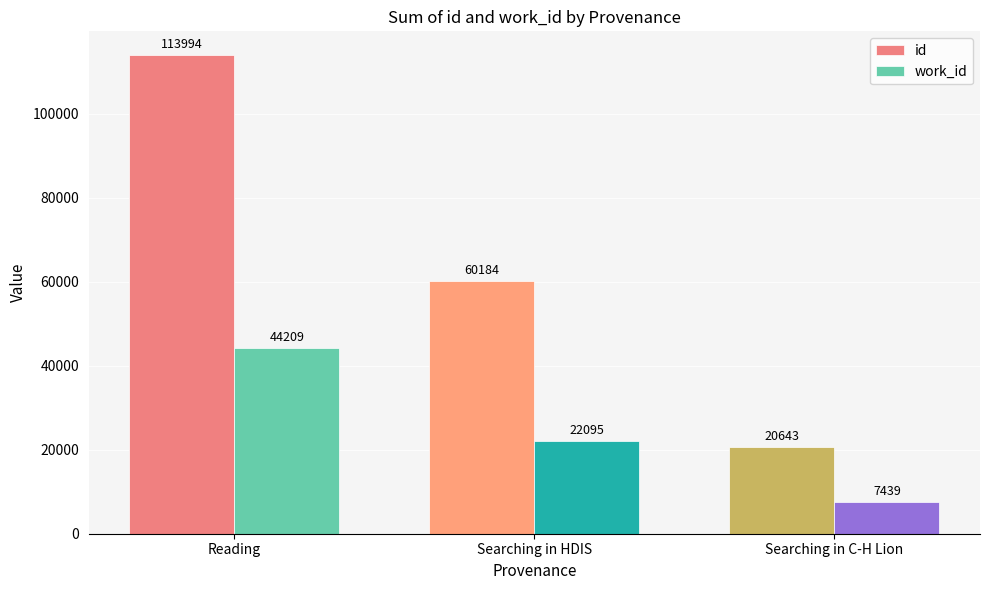

What is the label of the 1st bar from the right?

Searching in C-H Lion